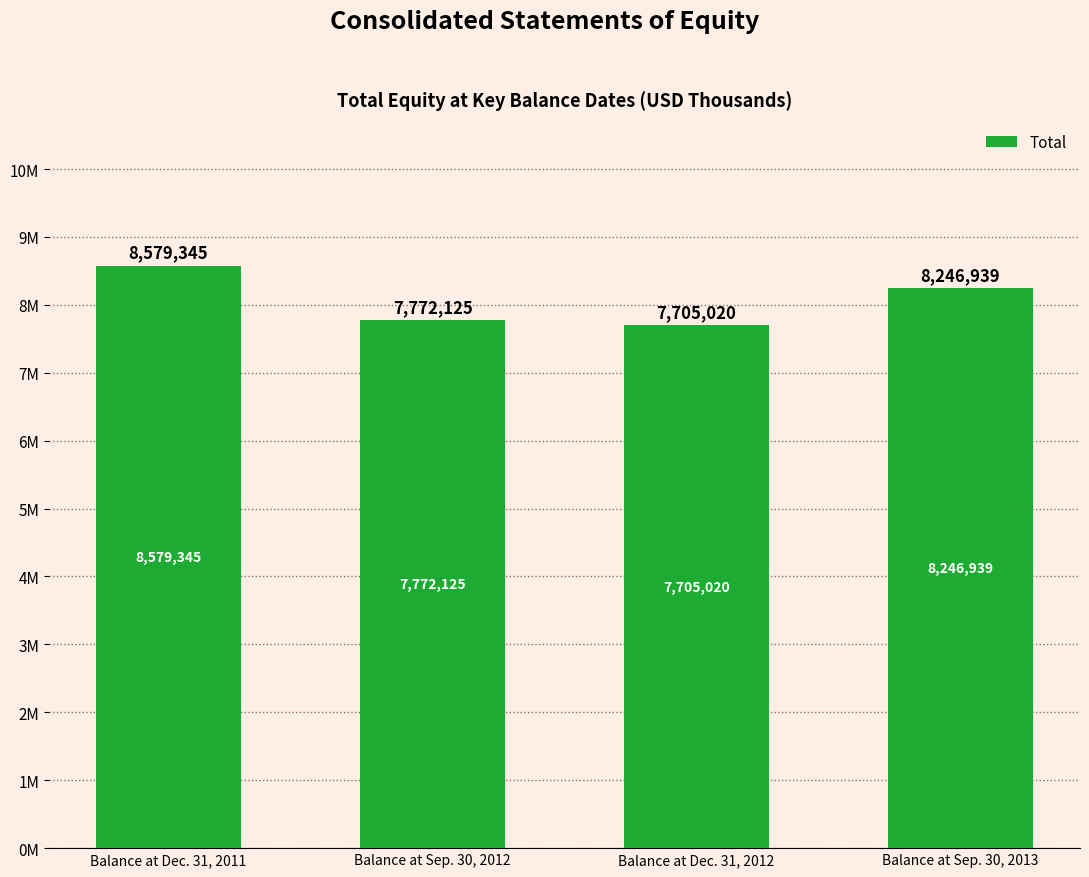

List the labels in order of value, largest first.

Balance at Dec. 31, 2011, Balance at Sep. 30, 2013, Balance at Sep. 30, 2012, Balance at Dec. 31, 2012